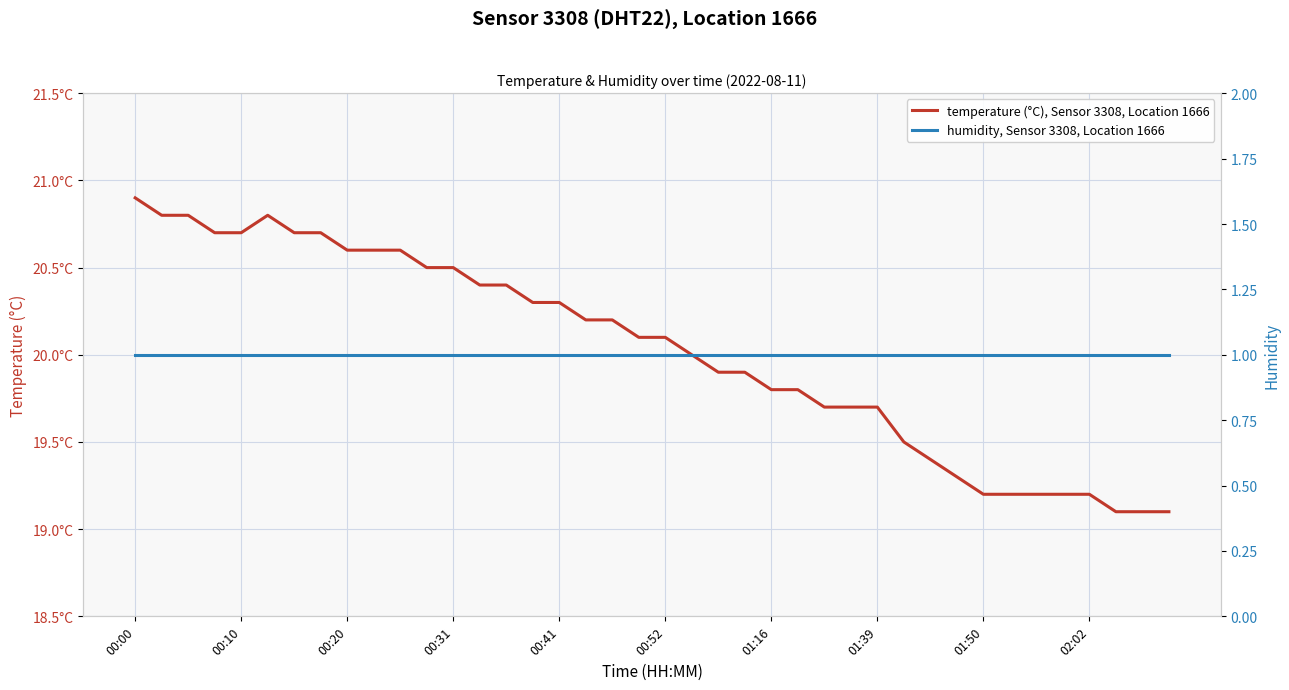

What is the value of the humidity, Sensor 3308, Location 1666 point at the 9th from the left?

1.0